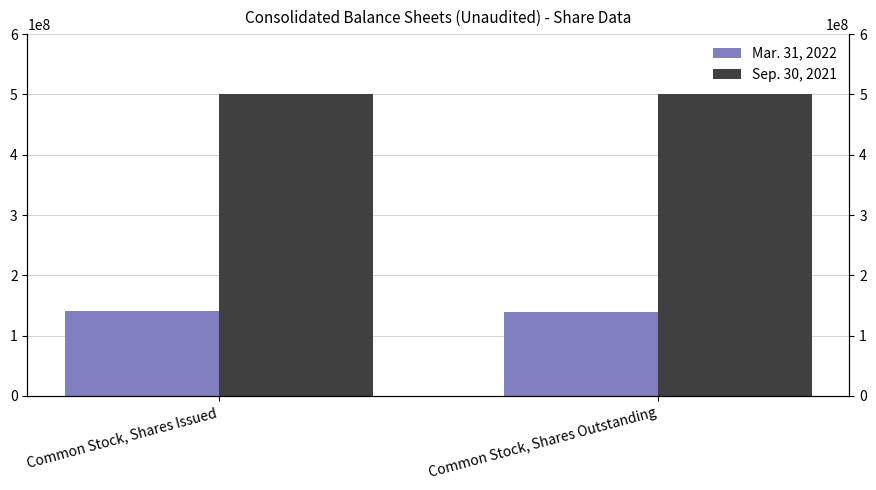

Which category has the highest value in the Mar. 31, 2022 series?

Common Stock, Shares Issued